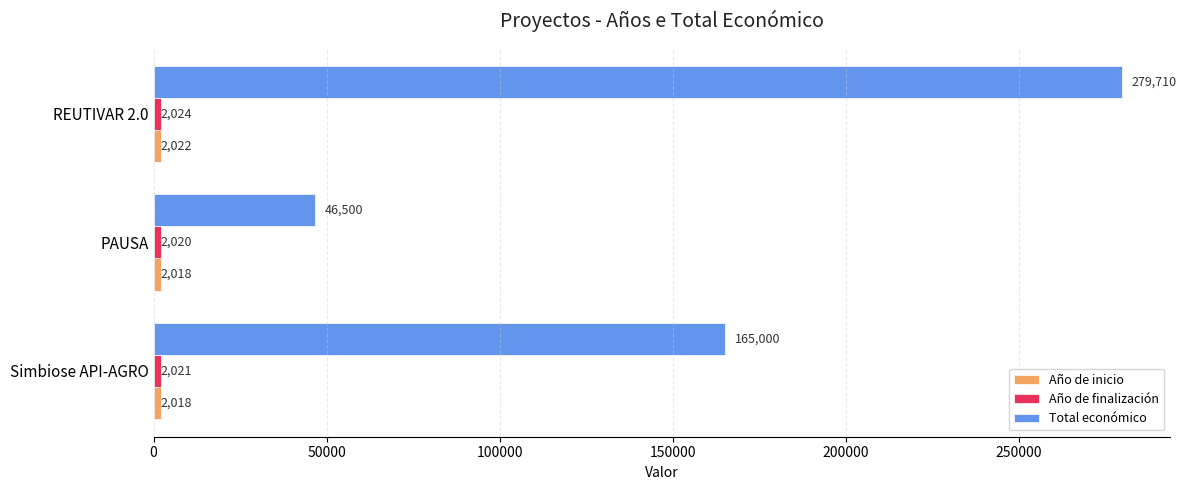

What is the difference between the maximum and second lowest values in the Total económico series?

114710